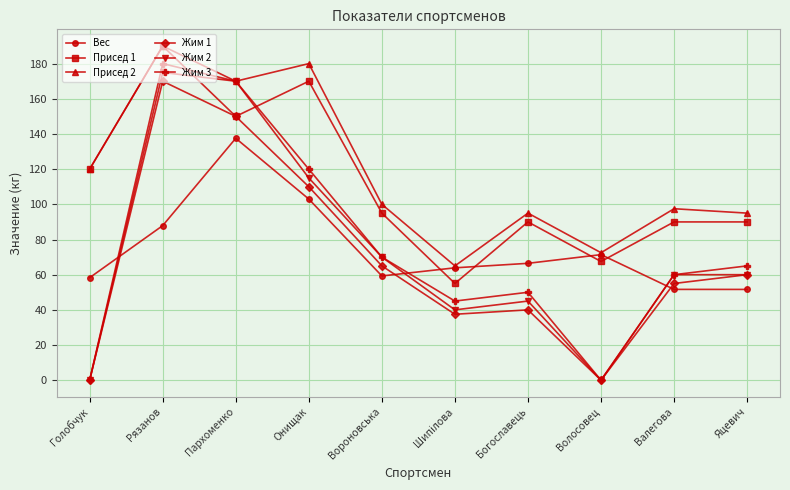

How many data points in Вес are above 66?

5